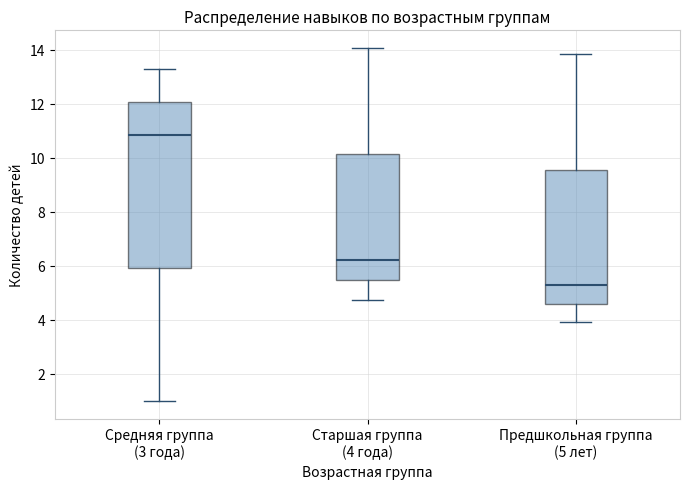

Which box's median line is the highest?

Средняя группа (3 года)